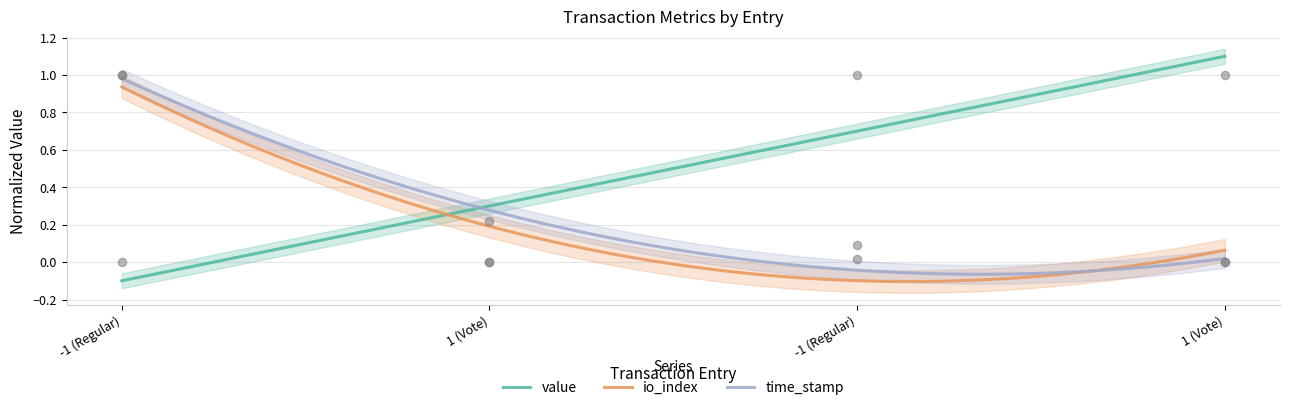

Which series contains the lowest Y value?

value